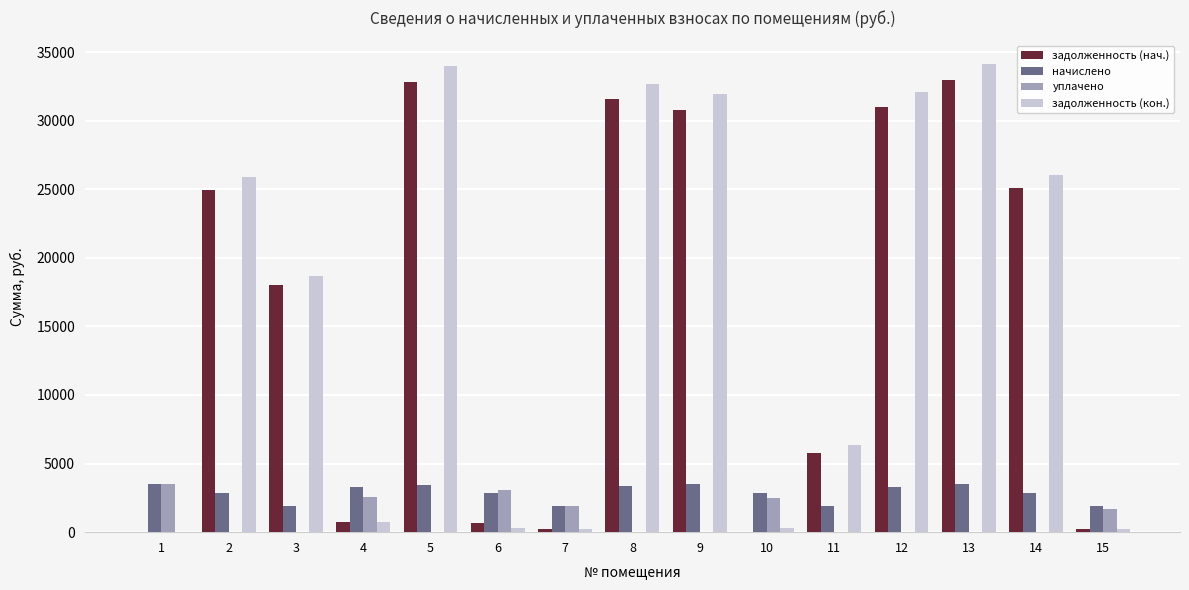

What is the maximum value for начислено?

3501.8